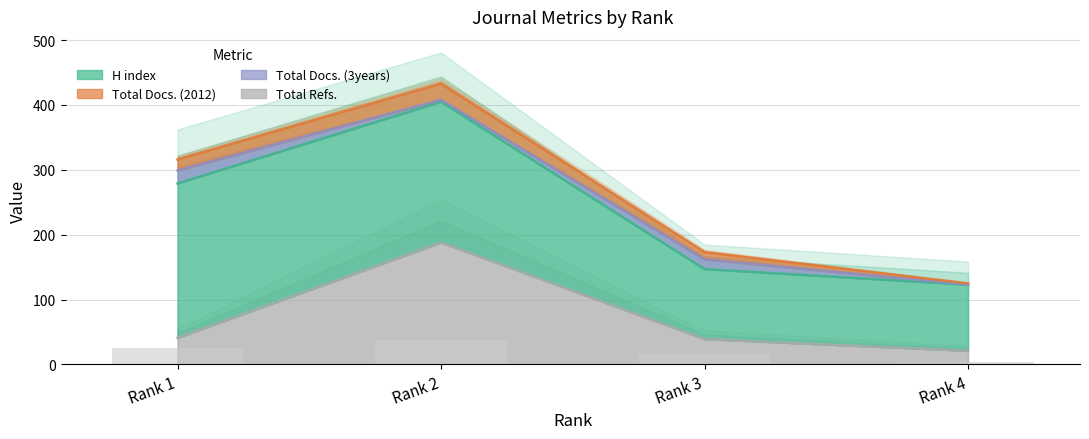

At which label is Total Refs. closest to 104?

Rank 1